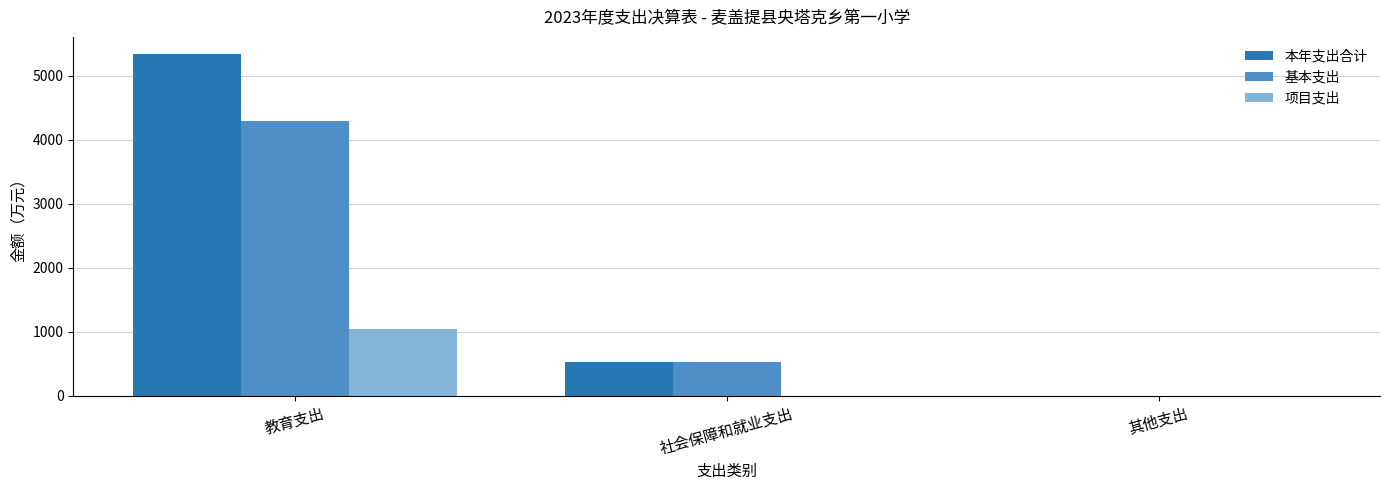

What are all the series names shown in the legend?

本年支出合计, 基本支出, 项目支出